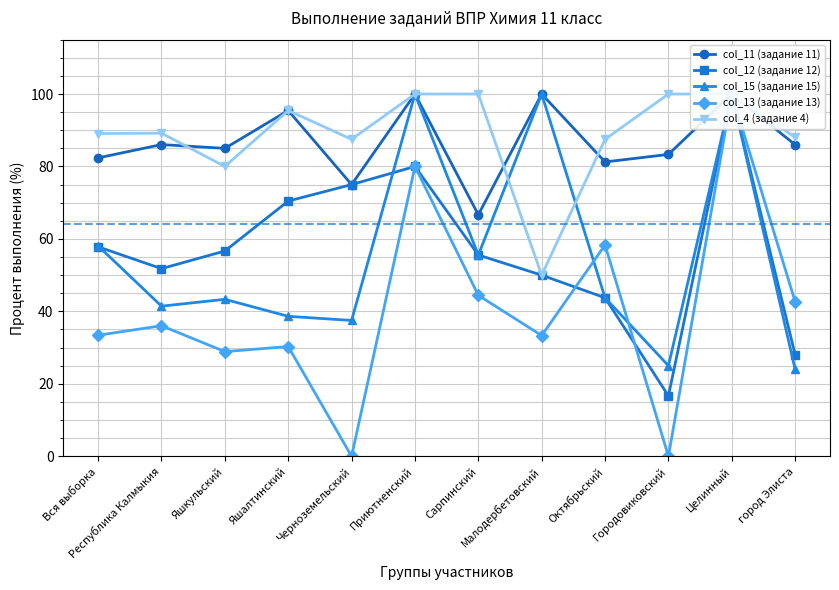

Which series has the largest range (max minus min)?

col_13 (задание 13)